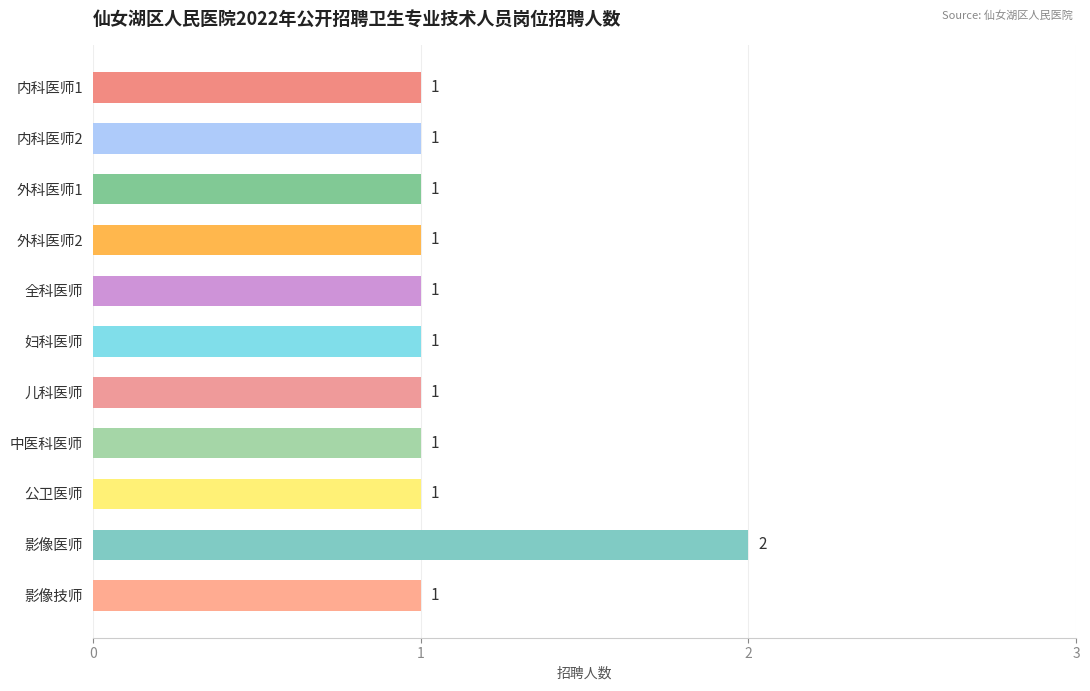

How many values are between 1 and 2?

11